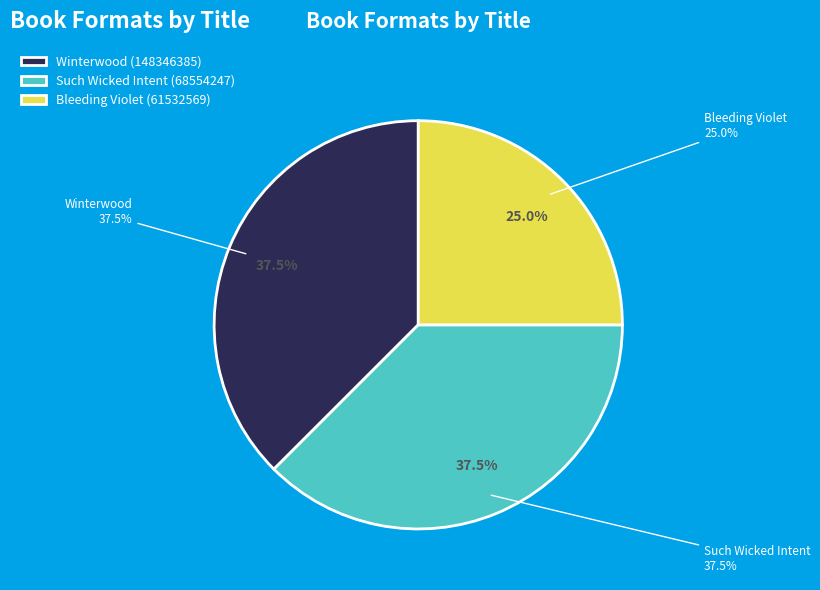

What percentage is the Bleeding Violet (61532569) slice, to the nearest percent?

25%